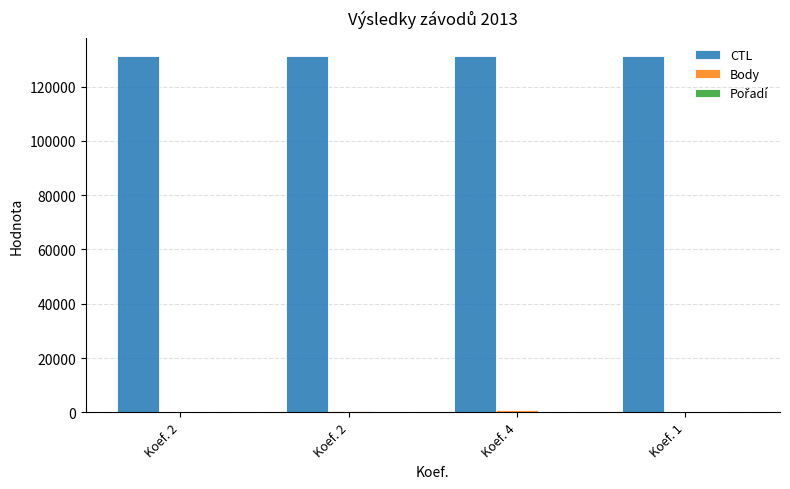

True or false: Body has a value of 843 at Koef. 2.

False